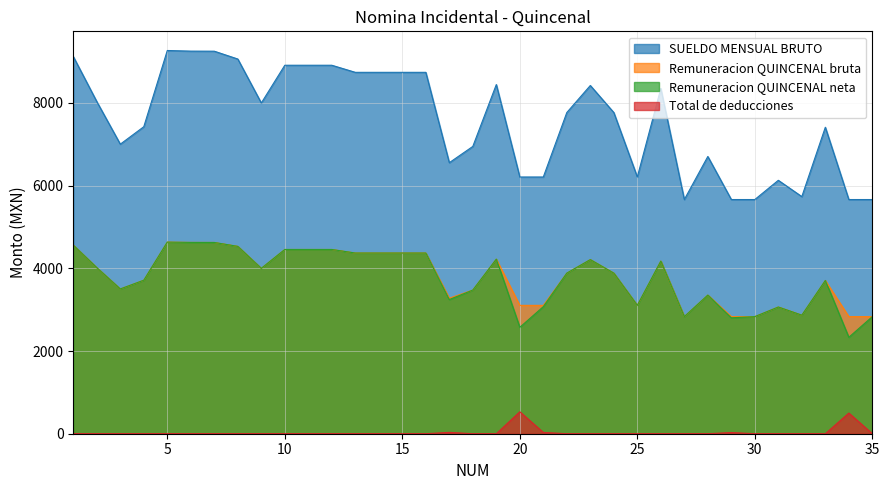

Rank the series by their maximum value, from highest to lowest.

SUELDO MENSUAL BRUTO, Remuneracion QUINCENAL bruta, Remuneracion QUINCENAL neta, Total de deducciones